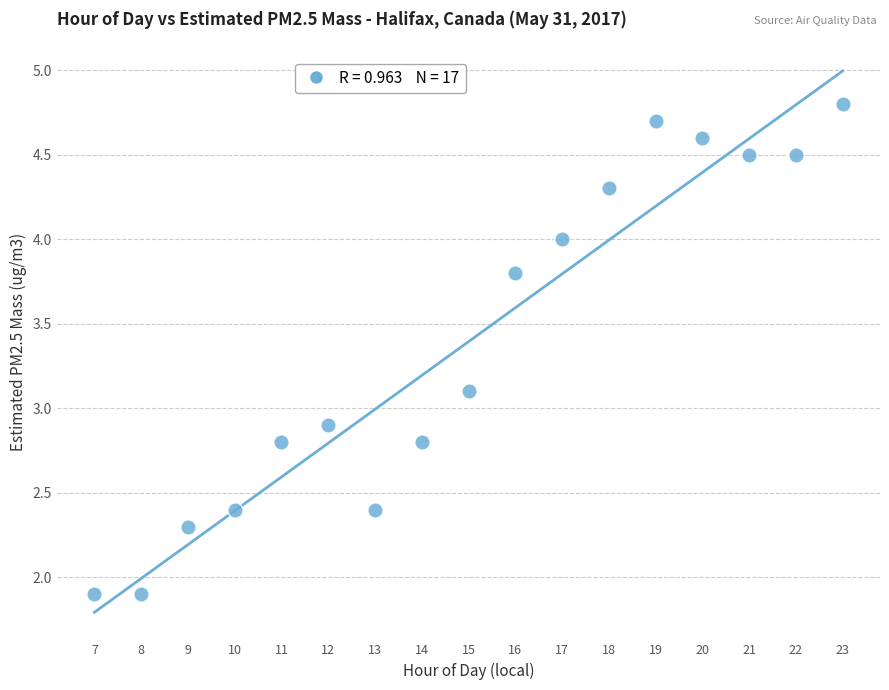

What is the range of X values (max minus min)?

16.0